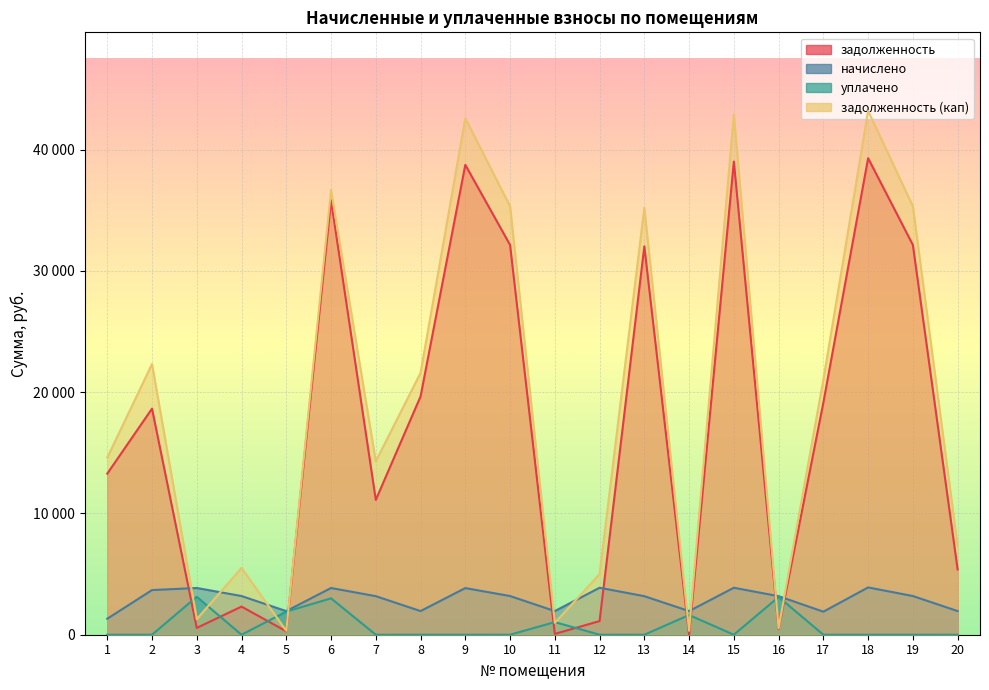

Where is the first local minimum for начислено?

5